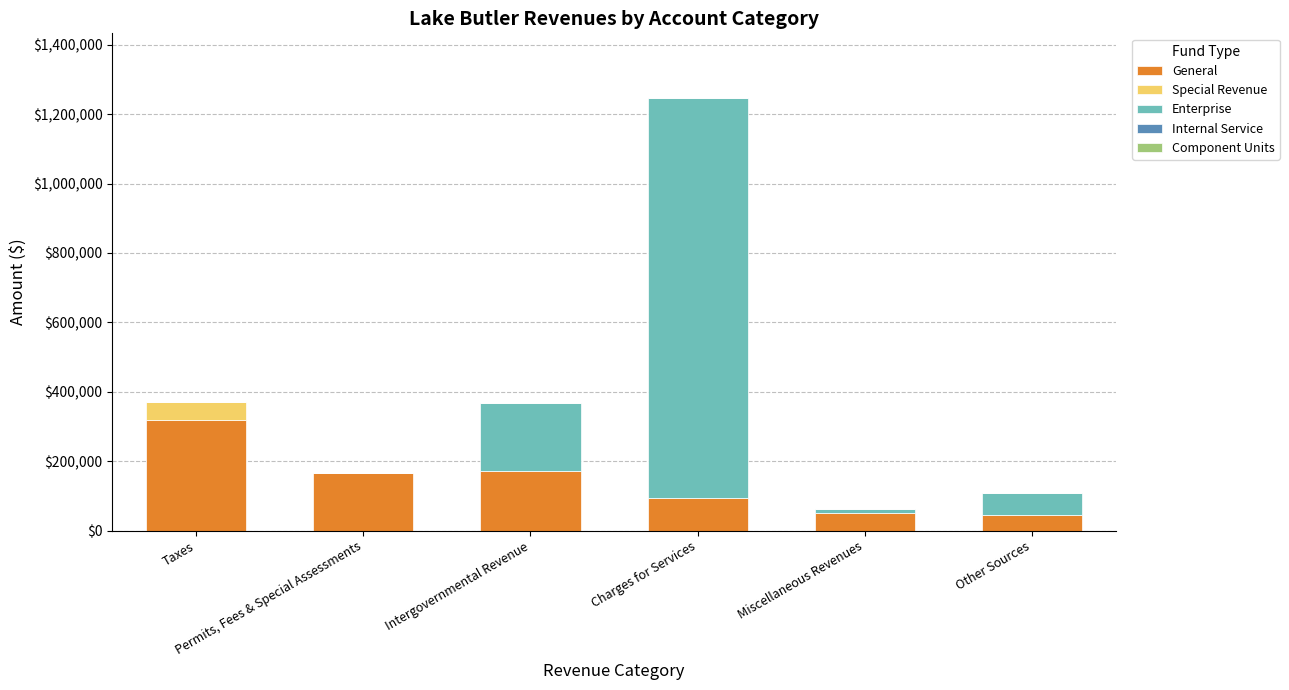

What is the maximum value for General?

319688